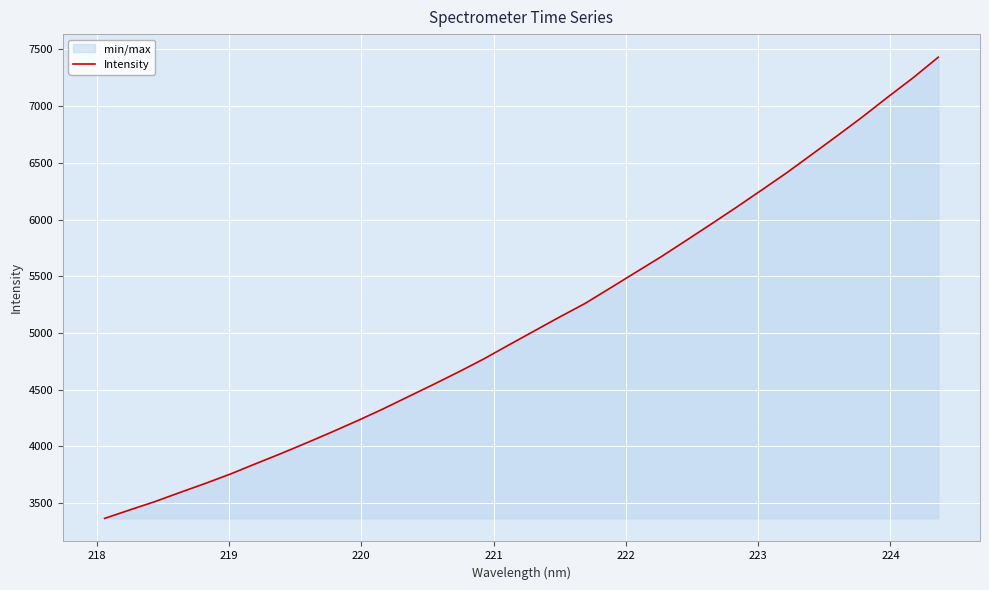

What is the minimum value shown in the chart?

3363.7